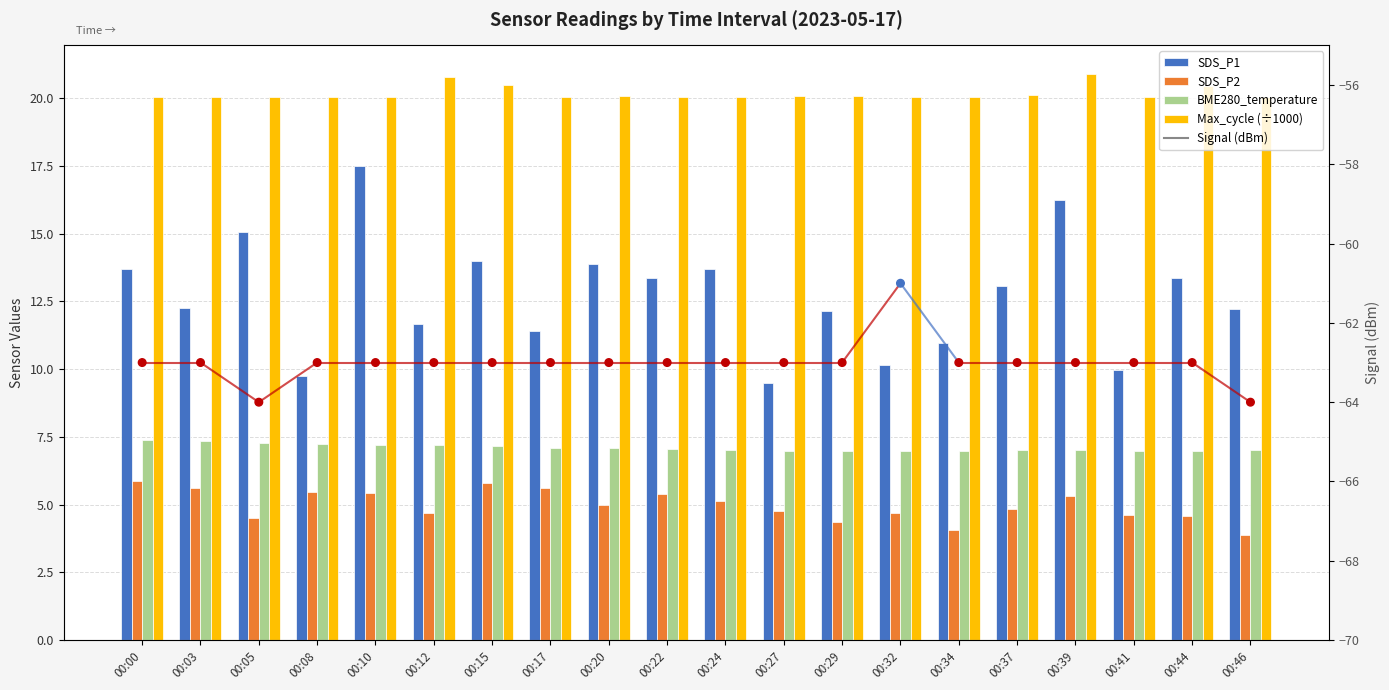

Which series has the widest spread of Y values?

SDS_P1